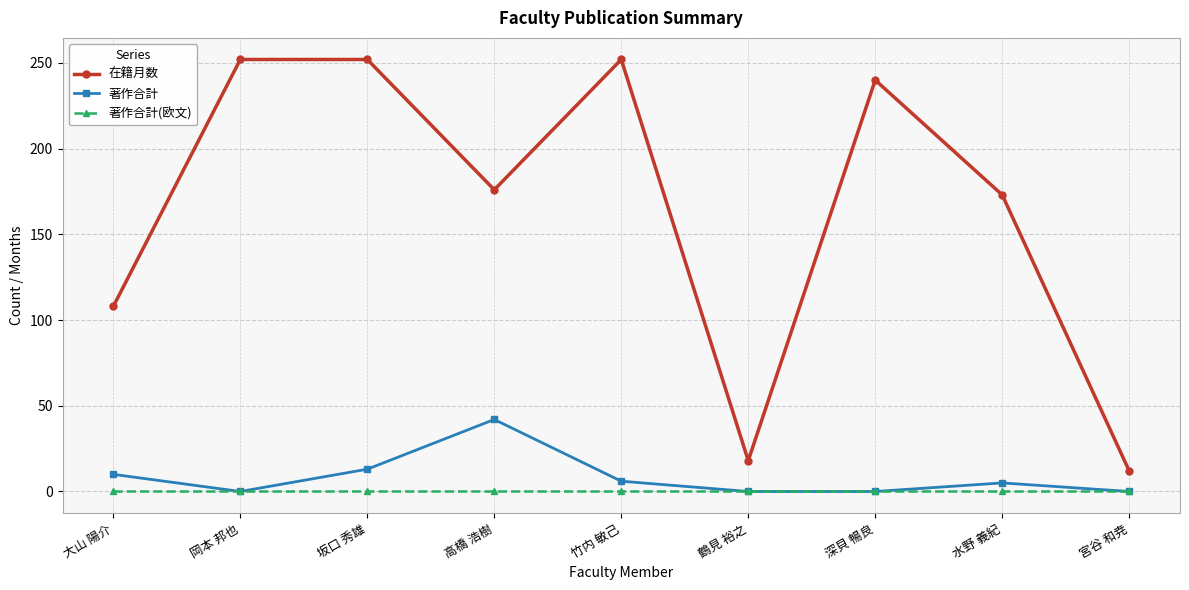

In 著作合計, how many points are higher than both neighbors (excluding endpoints)?

2